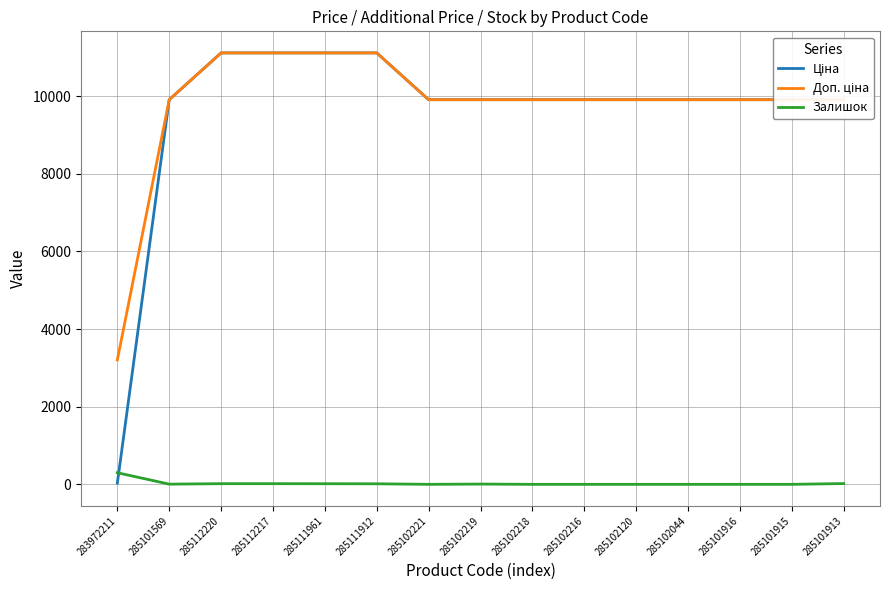

Does the chart have visible grid lines?

Yes